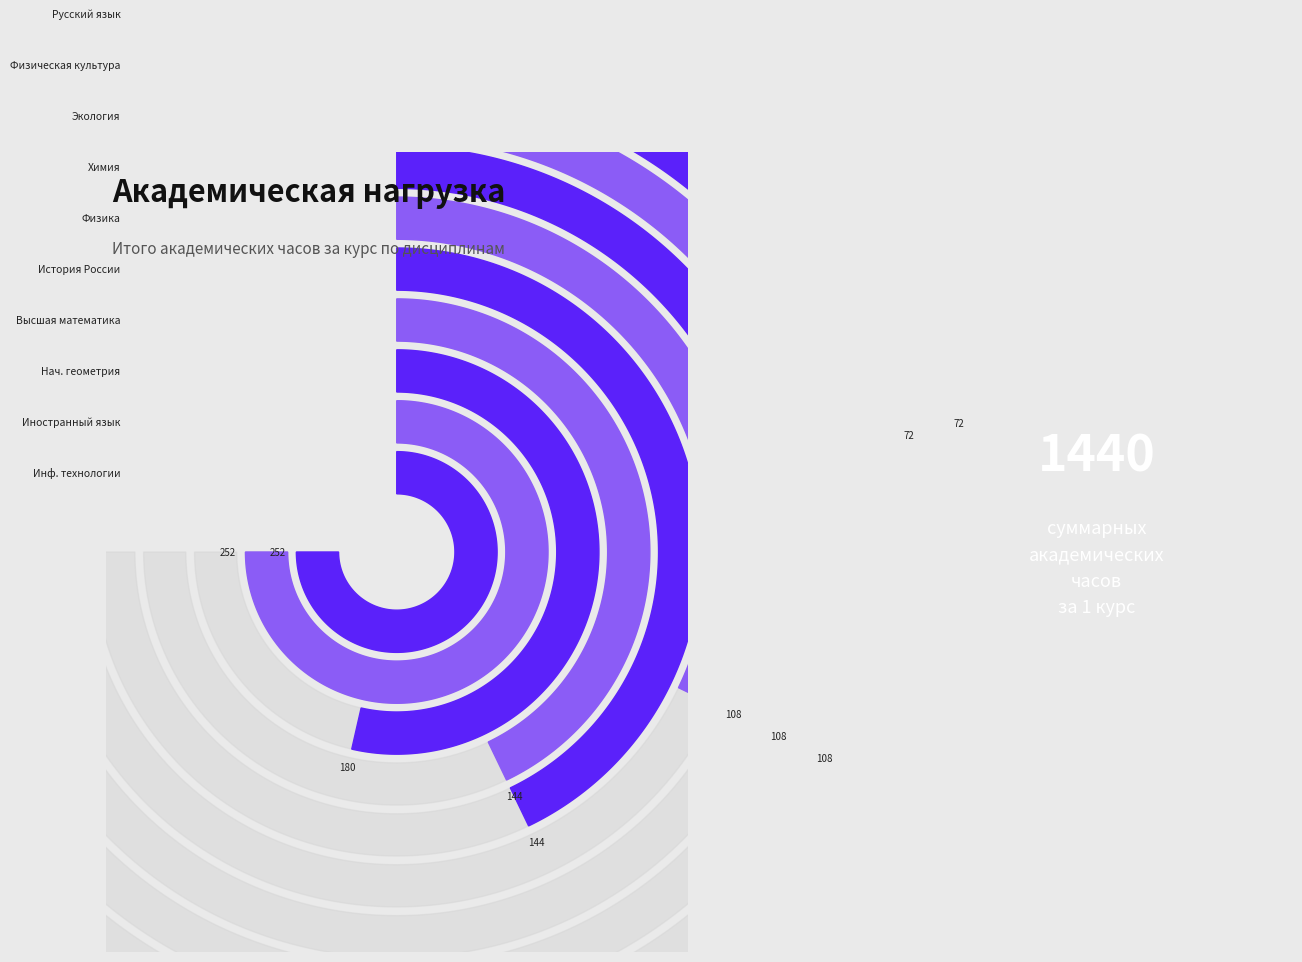

Does any single category account for the majority?

No